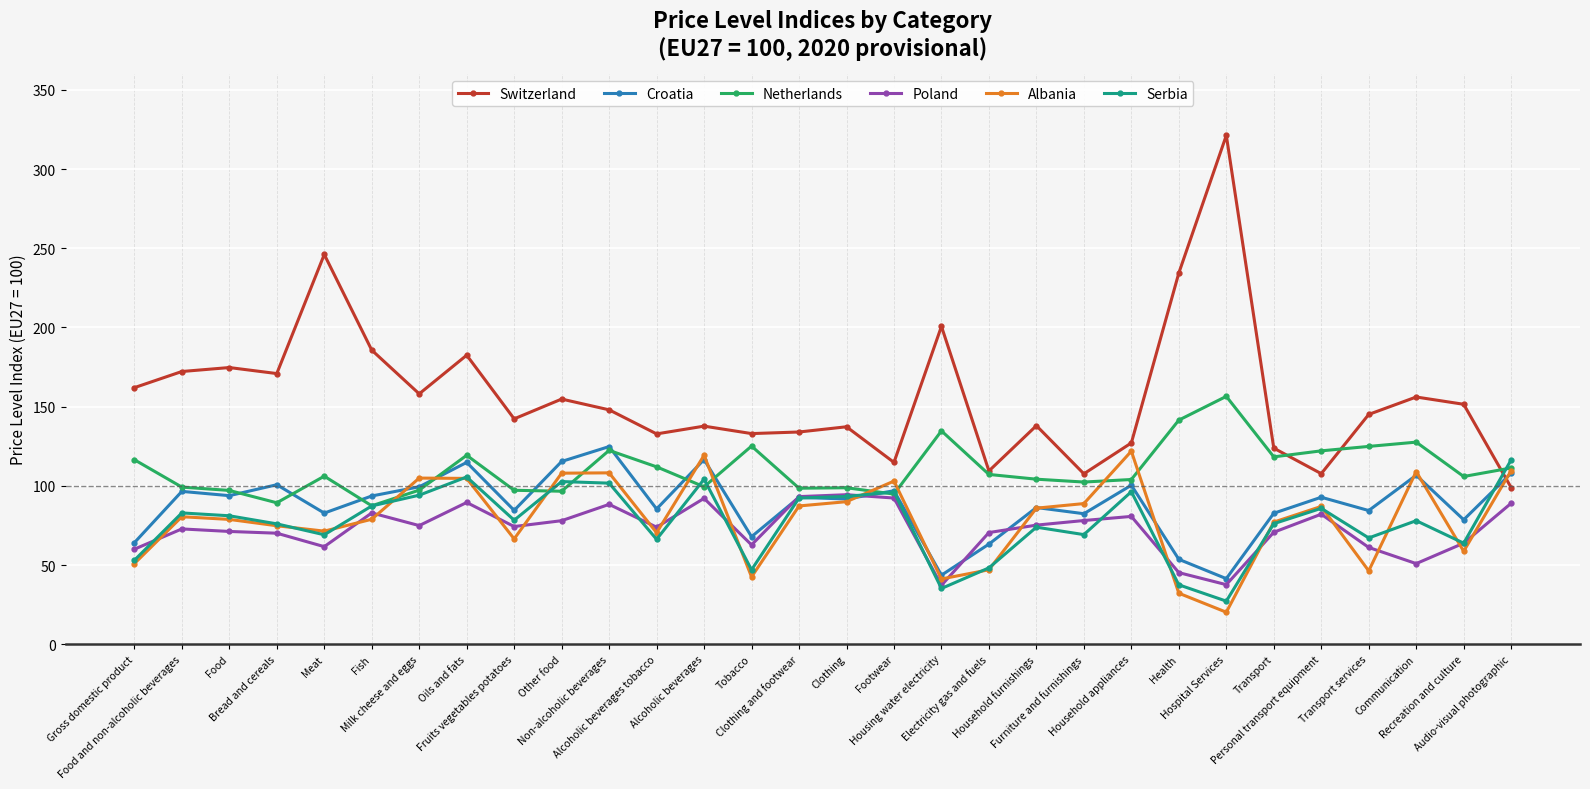

Where do Croatia and Albania first cross each other?

Fish and Milk cheese and eggs